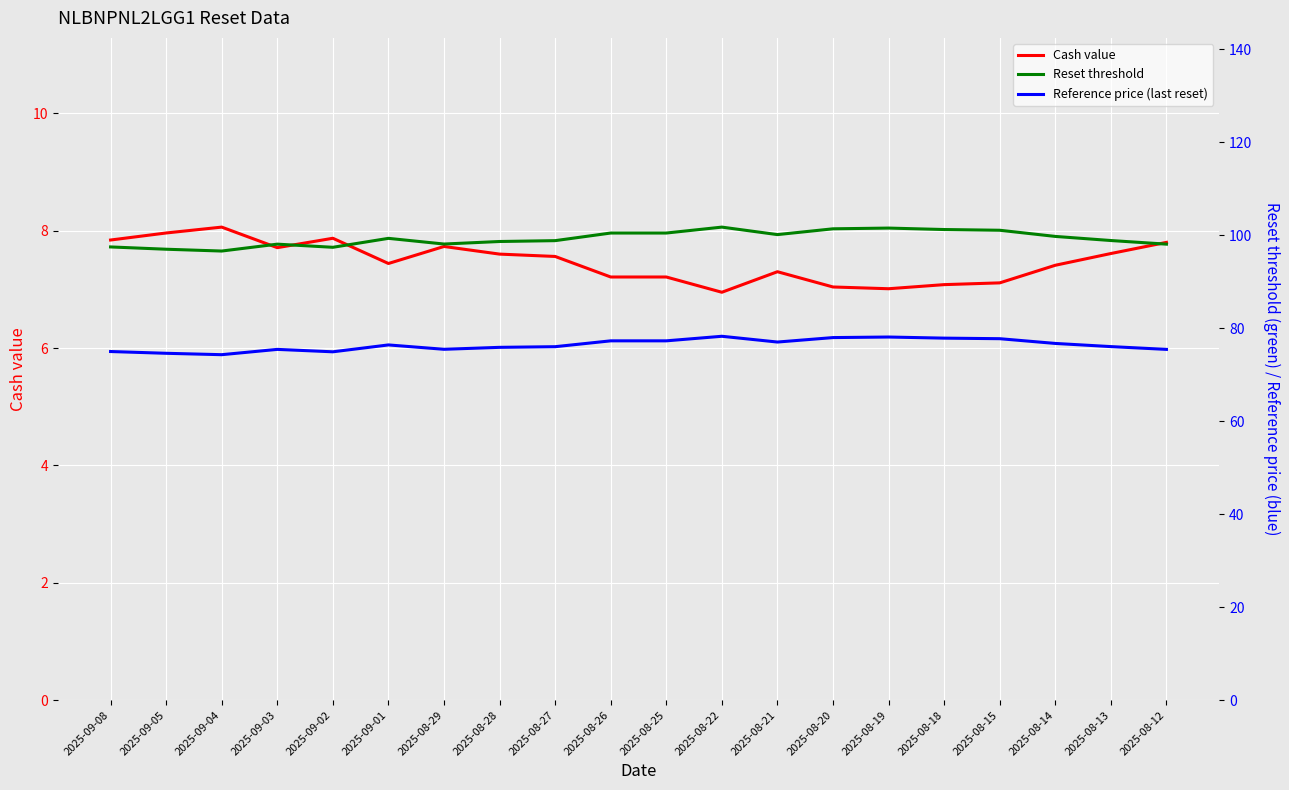

Where is the first local minimum for Cash value?

2025-09-03